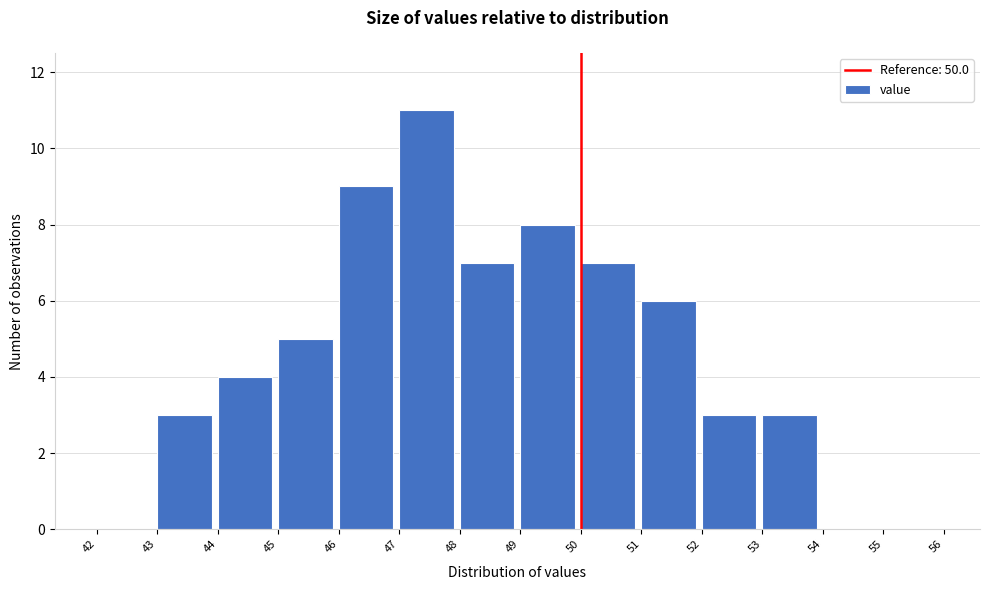

Reading left to right, transcribe this chart: for each bar, give the range it covers on the x-axis and its height. The values are not printed on the chart, so give them approximately, as read against the axis.

42 to 43: 0
43 to 44: 3
44 to 45: 4
45 to 46: 5
46 to 47: 9
47 to 48: 11
48 to 49: 7
49 to 50: 8
50 to 51: 7
51 to 52: 6
52 to 53: 3
53 to 54: 3
54 to 55: 0
55 to 56: 0